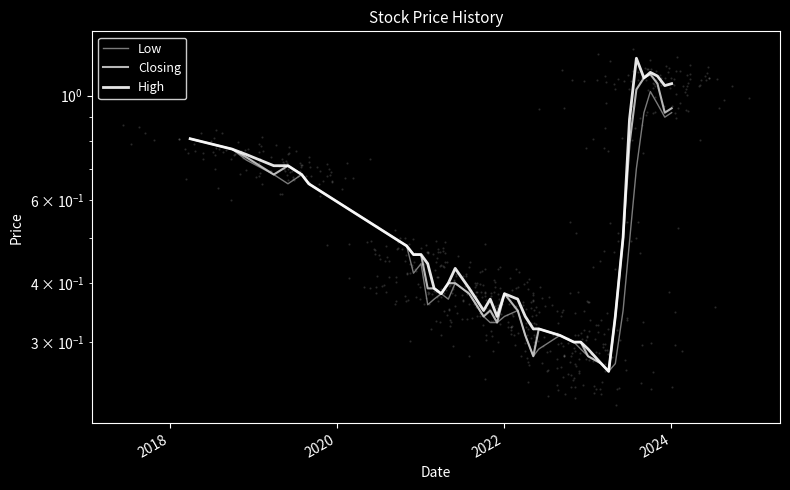

Is the value of Closing at 33 greater than the value of Low at 33?

Yes